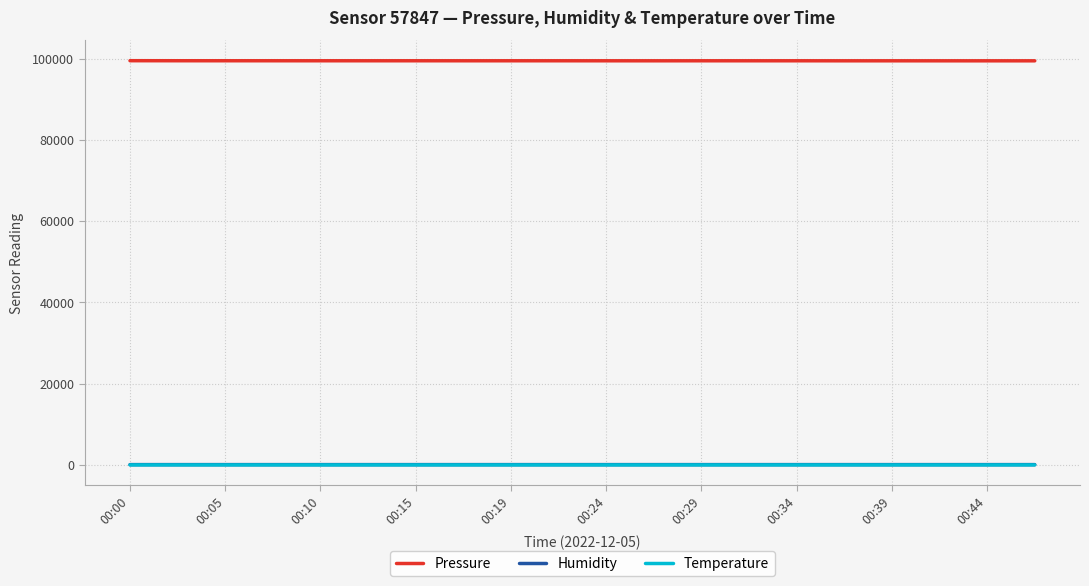

What is the greatest value displayed?

99501.9